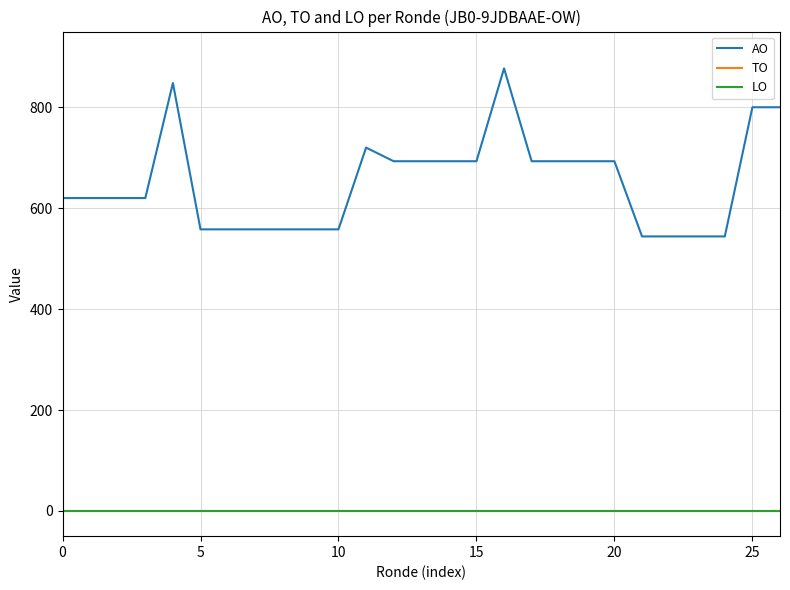

Is this an area chart (filled region under the line)?

No